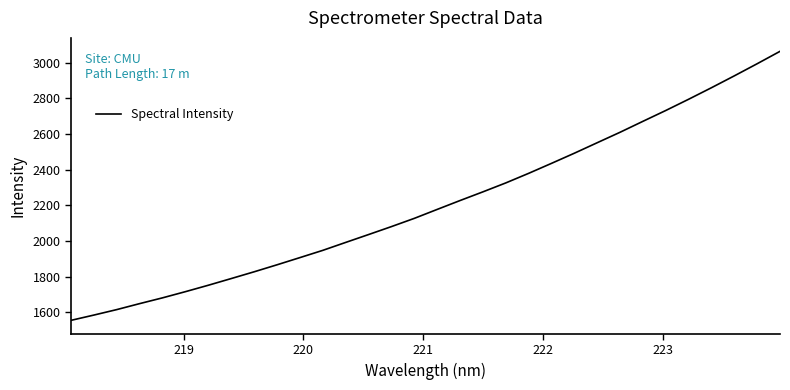

What is the minimum value shown in the chart?

1554.6